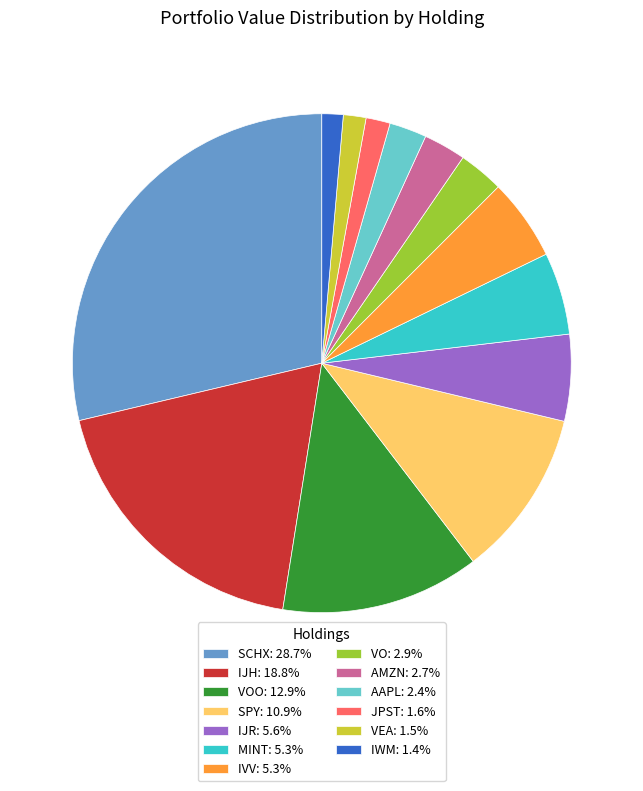

Is there a majority slice in this chart?

No